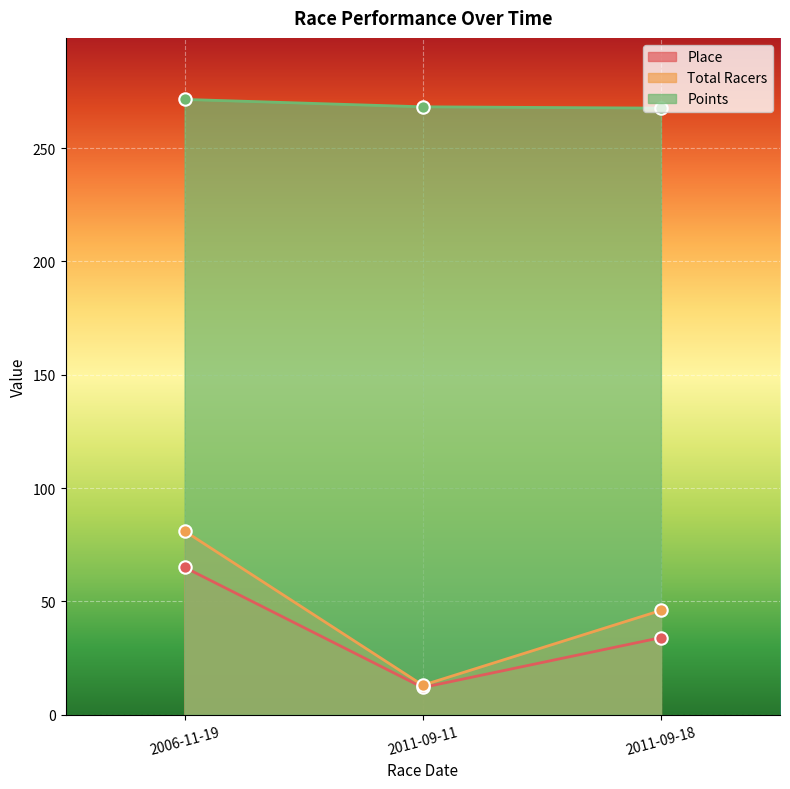

What are all the series names shown in the legend?

Place, Total Racers, Points